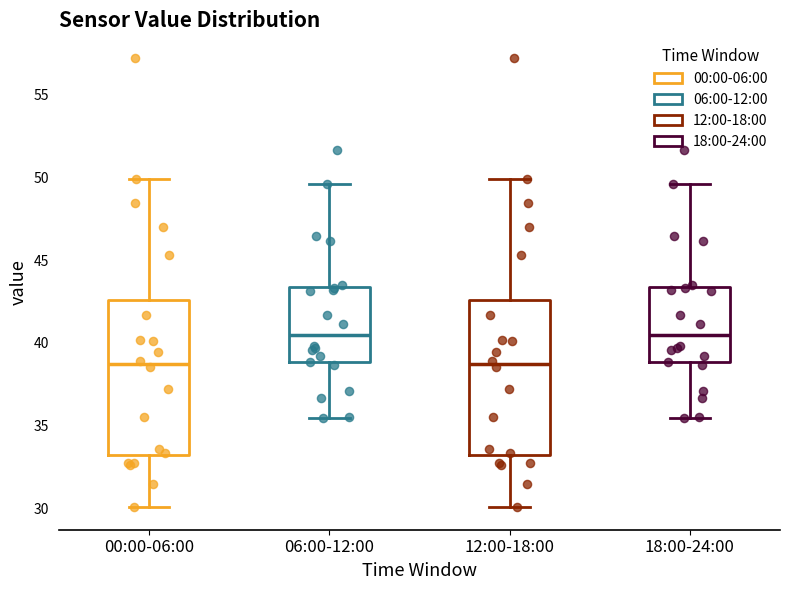

Where does the median line of the box for 18:00-24:00 sit on the y-axis? The values are not printed on the chart, so give them approximately, as read against the axis.

40.5